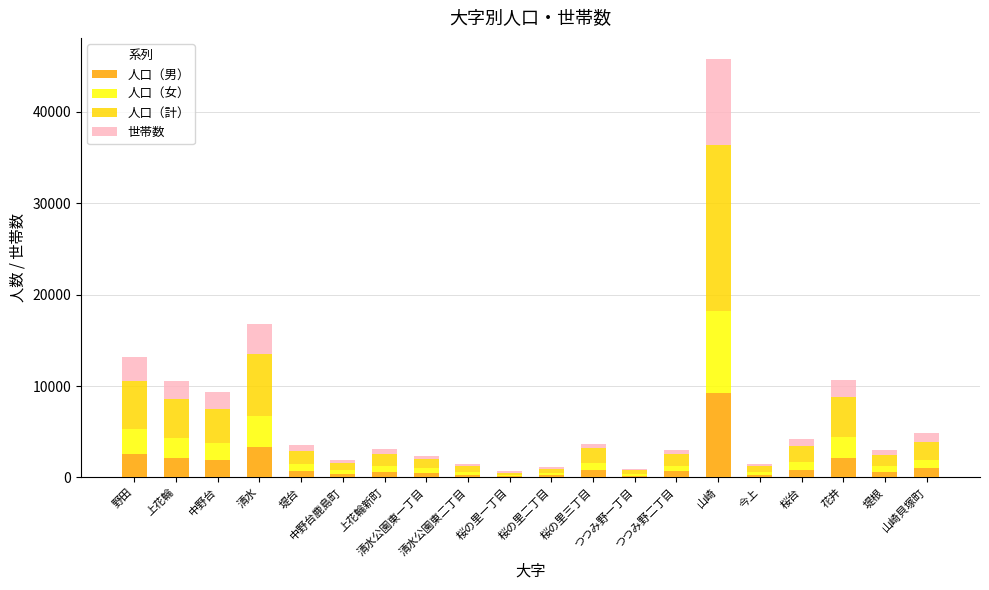

How many distinct data groups are displayed?

4